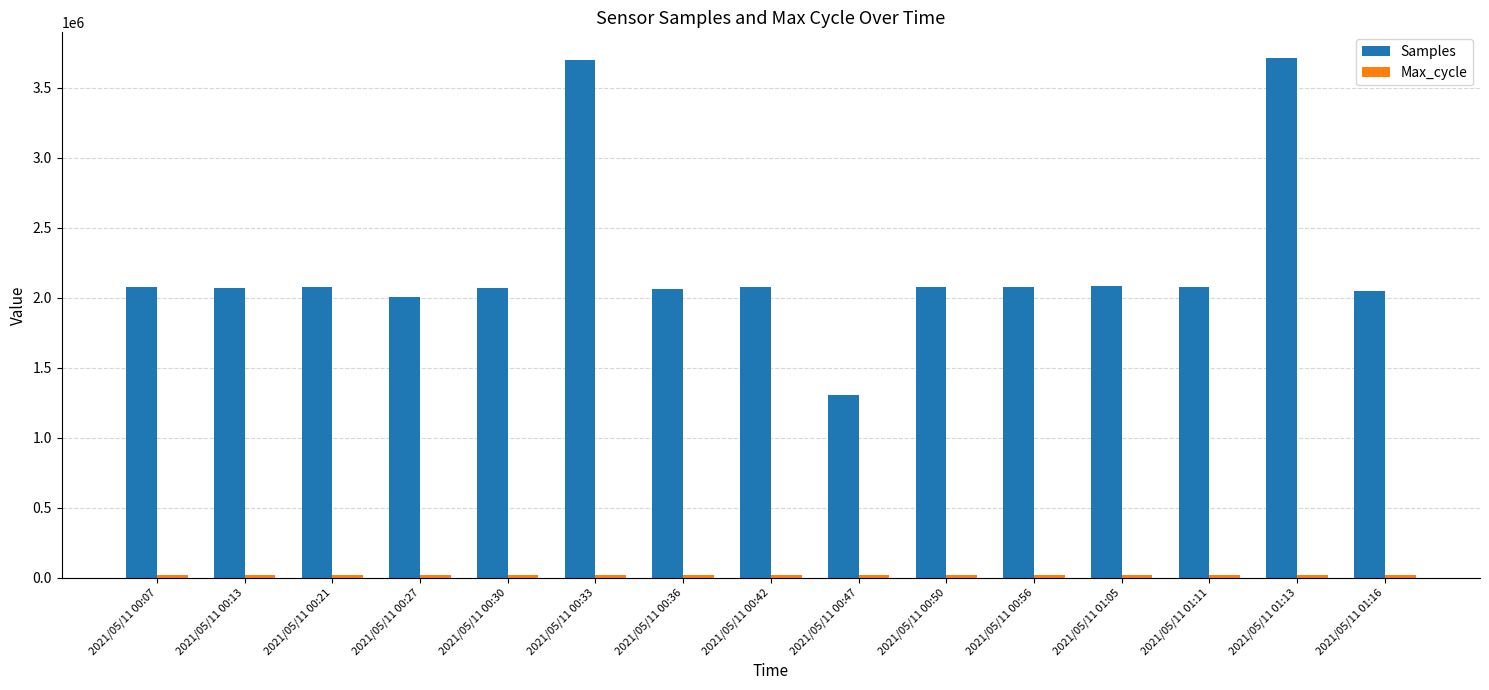

What is the highest value of the Samples series?

3711409